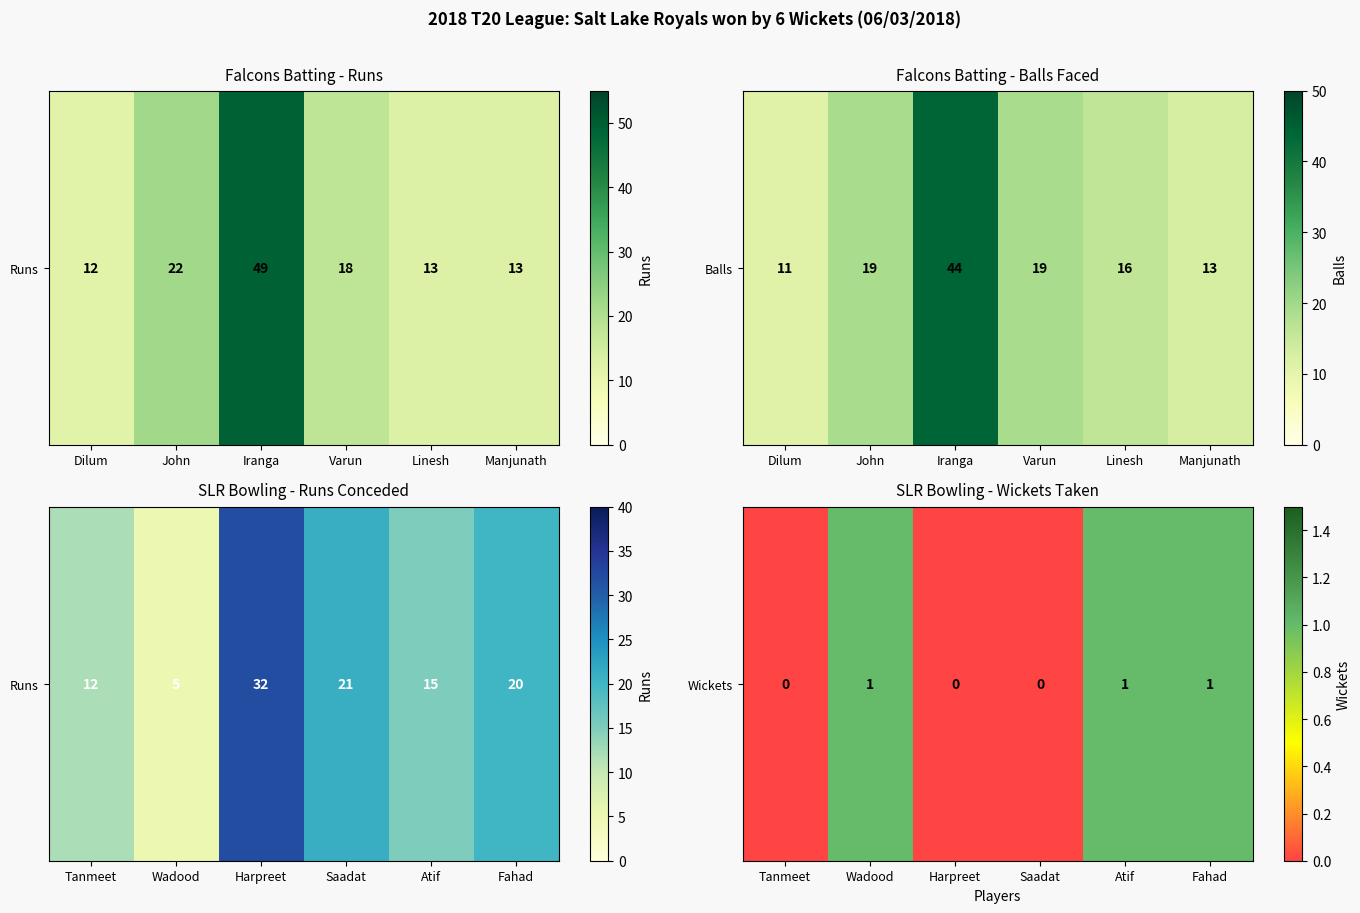

The chart shows a value of -1 at Harpreet. True or false?

False